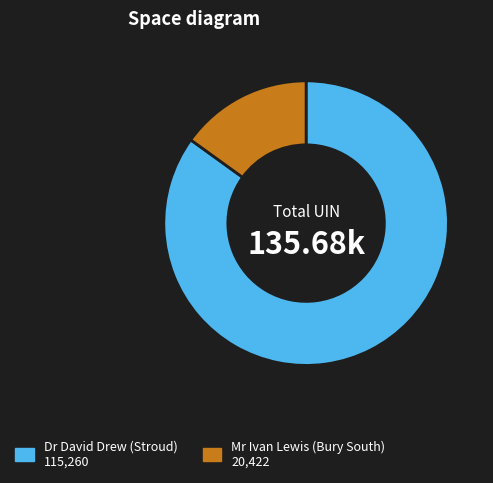

The Dr David Drew (Stroud) slice represents 85% of the pie. True or false?

True